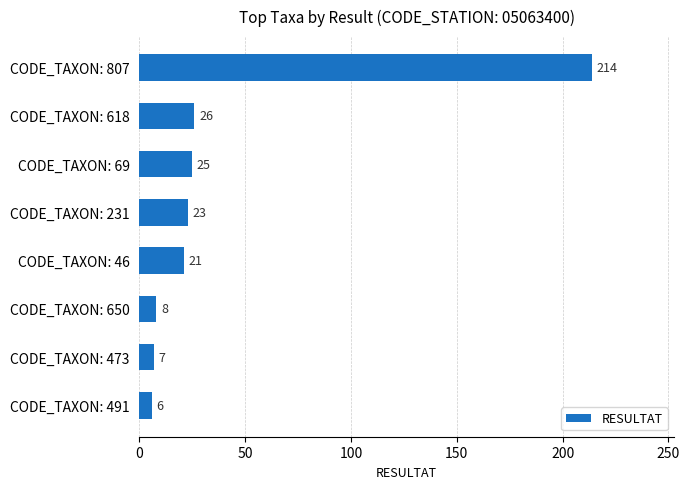

What is the change in value from CODE_TAXON: 618 to CODE_TAXON: 473?

-19